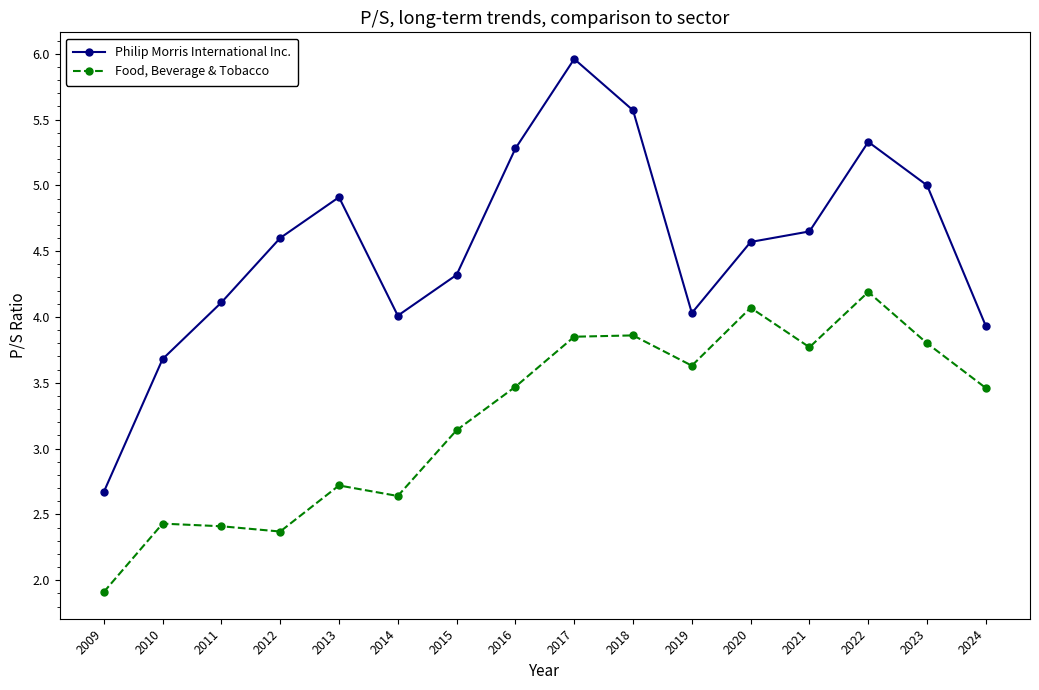

True or false: Food, Beverage & Tobacco and Philip Morris International Inc. cross at least once.

False